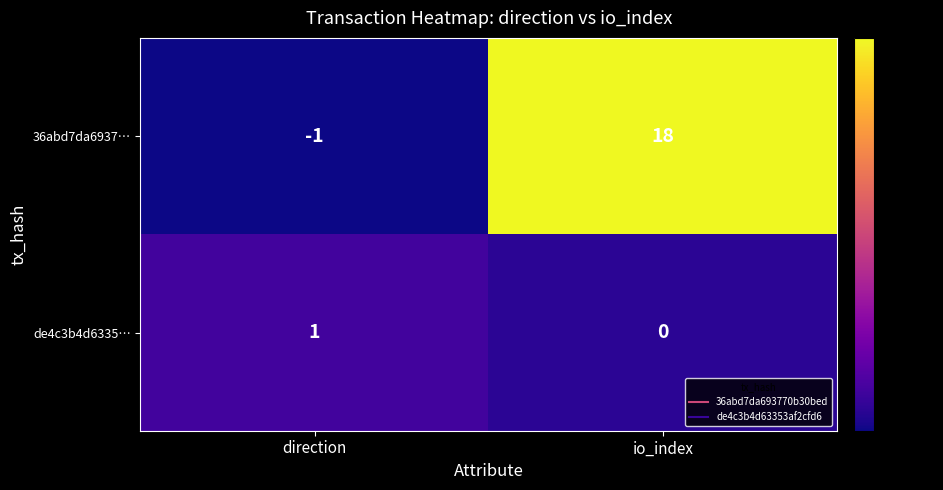

At direction, list the series in order from smallest to largest.

36abd7da6937…, de4c3b4d6335…